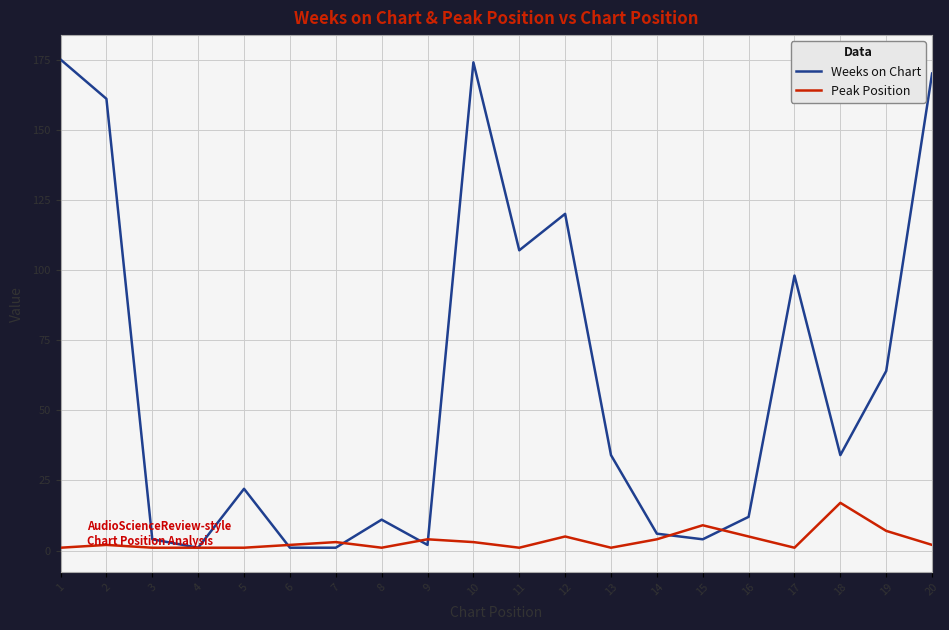

List the series in order of their peak value, highest first.

Weeks on Chart, Peak Position